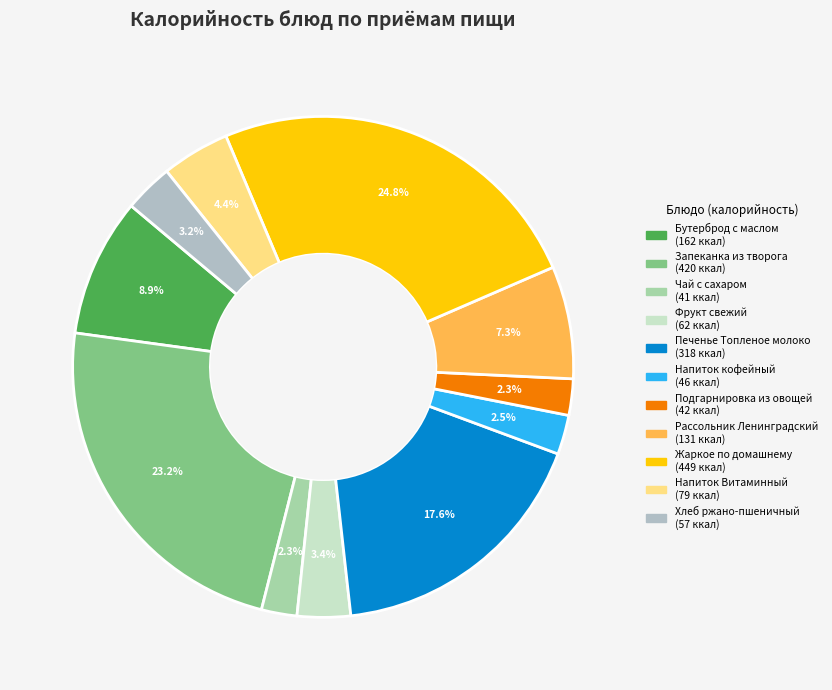

What is the smallest slice in the pie chart?

Чай с сахаром